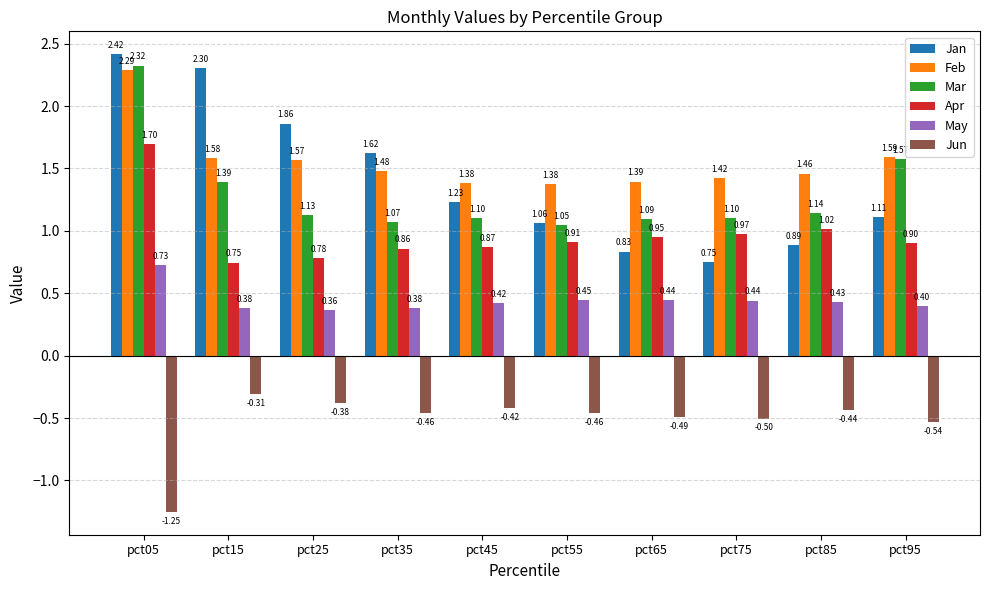

Which category has the lowest value across all series?

pct05